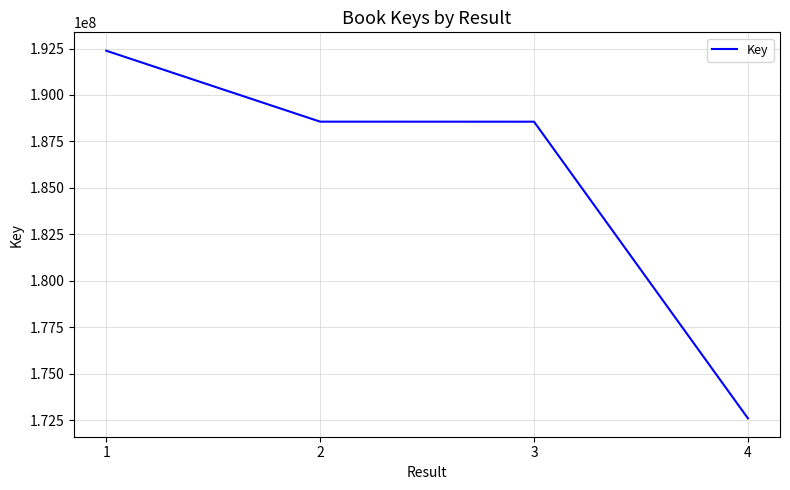

What is the average value?

185526804